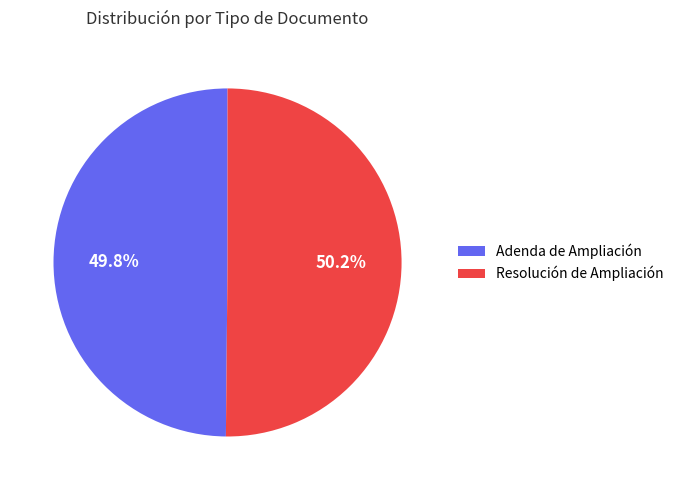

What is the ratio of the value at Adenda de Ampliación to the value at Resolución de Ampliación?

1.0